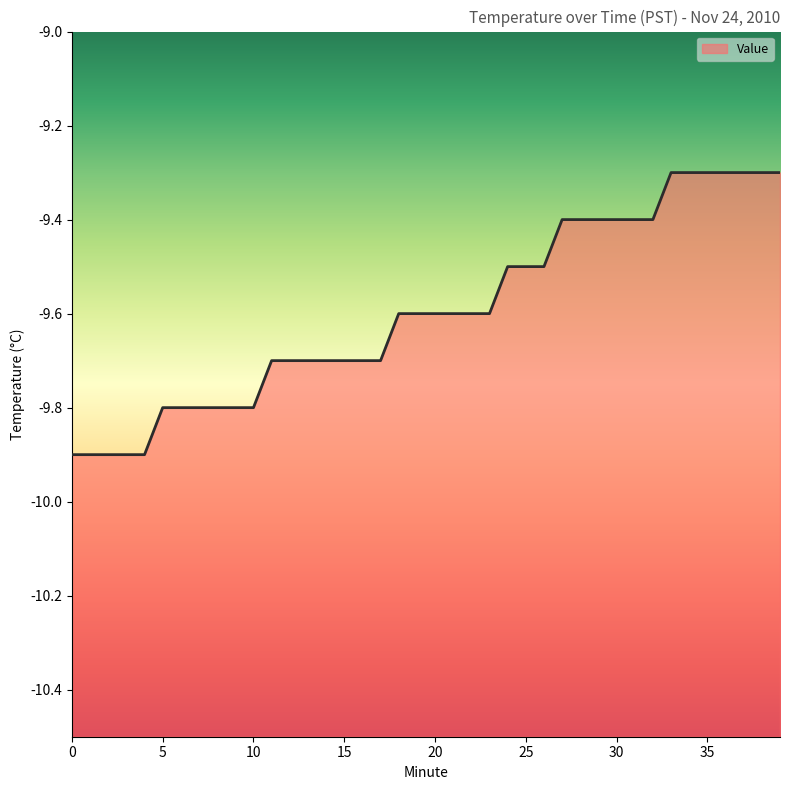

Is it true that the value at 32 is -9.4?

True